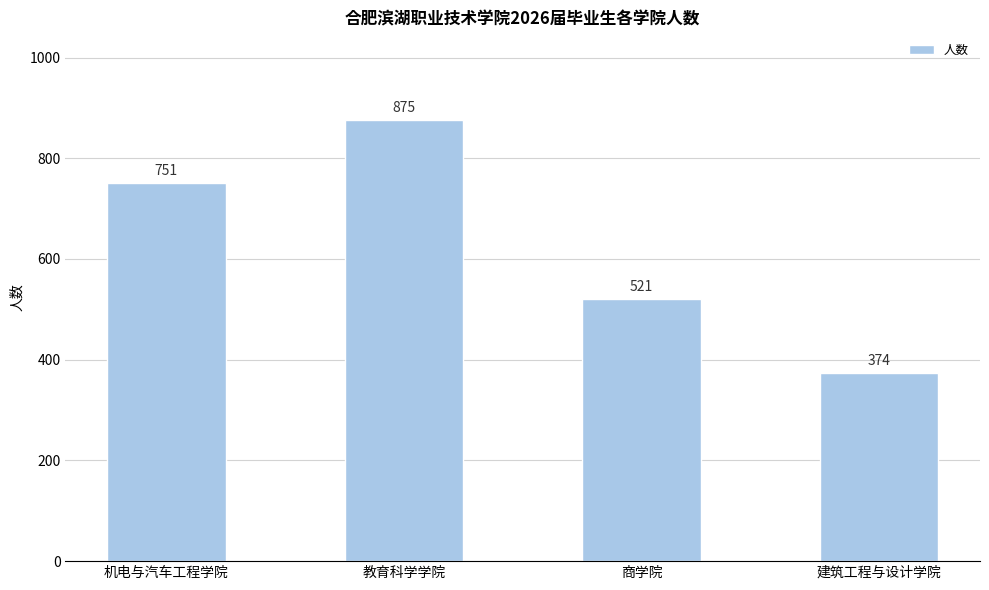

What is the difference between the values at 商学院 and 建筑工程与设计学院?

147